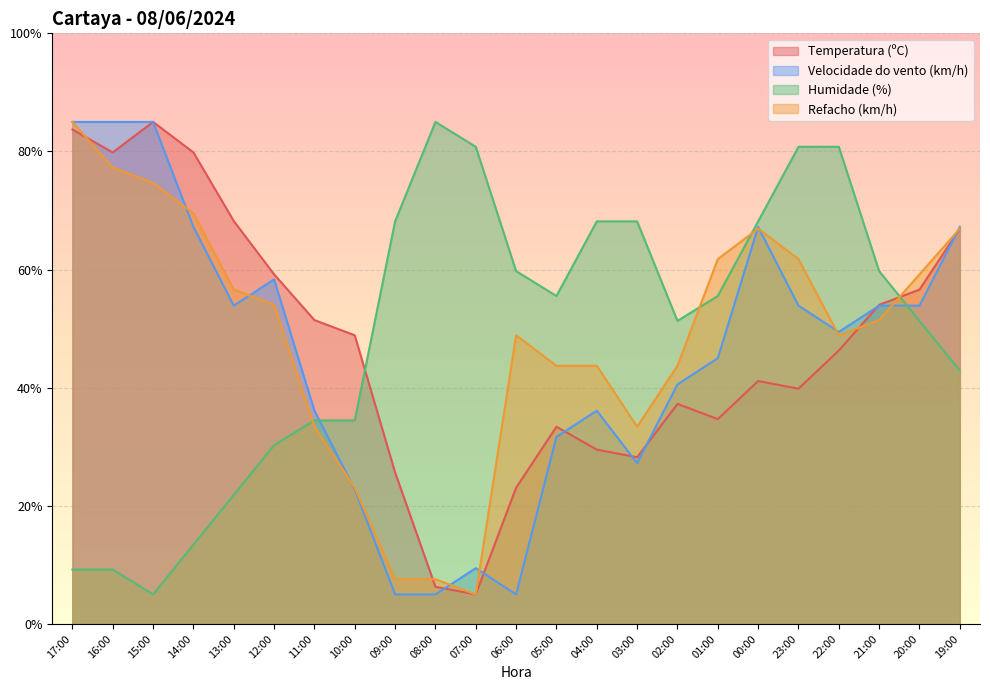

Rank the categories by Humidade (%) value from highest to lowest.

08:00, 07:00, 23:00, 22:00, 09:00, 04:00, 03:00, 00:00, 06:00, 21:00, 05:00, 01:00, 02:00, 20:00, 19:00, 11:00, 10:00, 12:00, 13:00, 14:00, 17:00, 16:00, 15:00